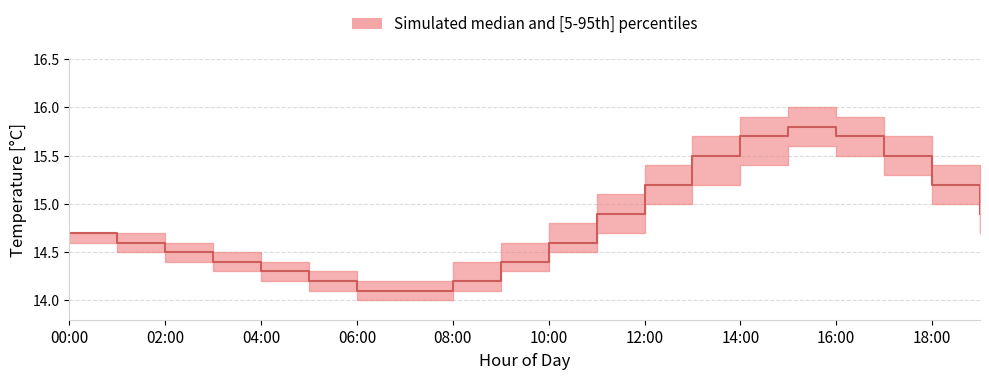

What is the difference between the maximum and minimum values in the temperature_median series?

1.7